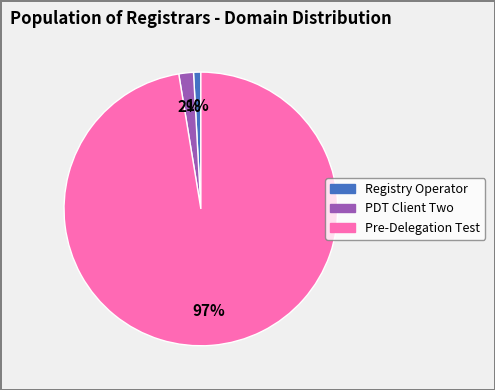

To the nearest percent, what is the combined percentage of Pre-Delegation Test and PDT Client Two?

99%